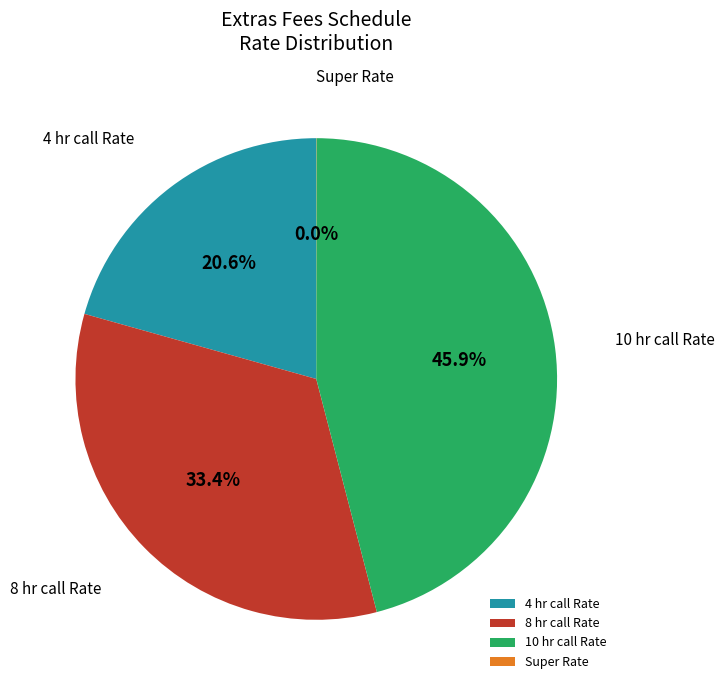

Which has a higher value, 10 hr call Rate or 4 hr call Rate?

10 hr call Rate